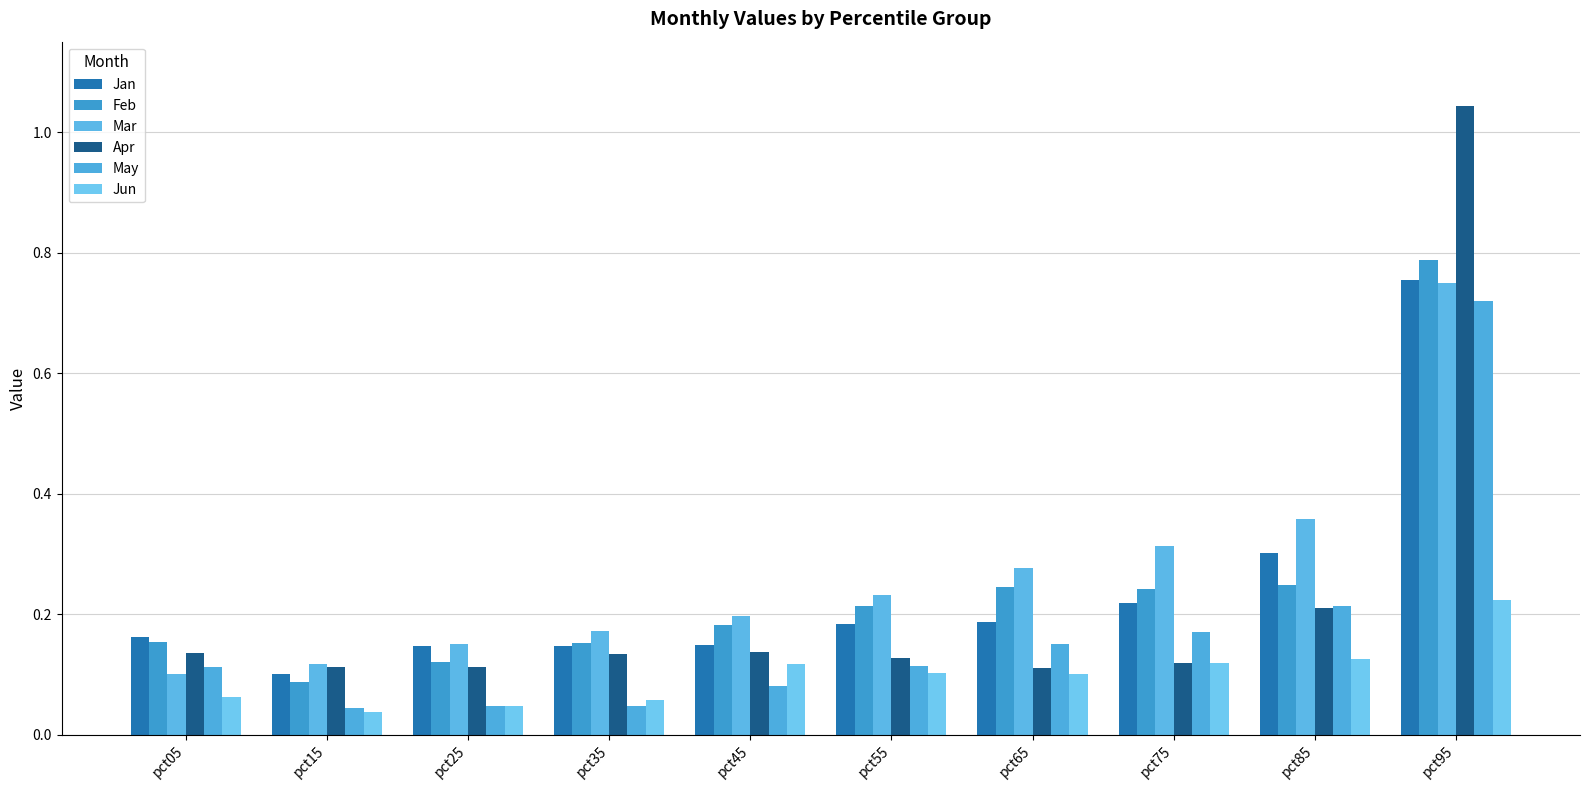

Count the number of data series in this chart.

6